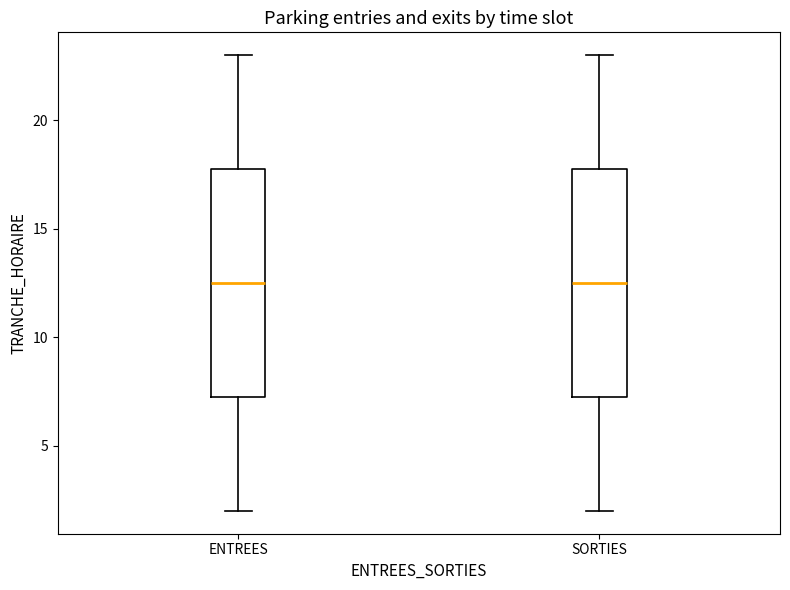

Reading left to right, read every box against the y-axis: the position of its median line, the range the box covers, and the ends of its whiskers. The values are not printed on the chart, so give them approximately, as read against the axis.

ENTREES: median 12.5, box 7.5 to 18.0, whiskers 2.0 to 23.0
SORTIES: median 12.5, box 7.5 to 18.0, whiskers 2.0 to 23.0